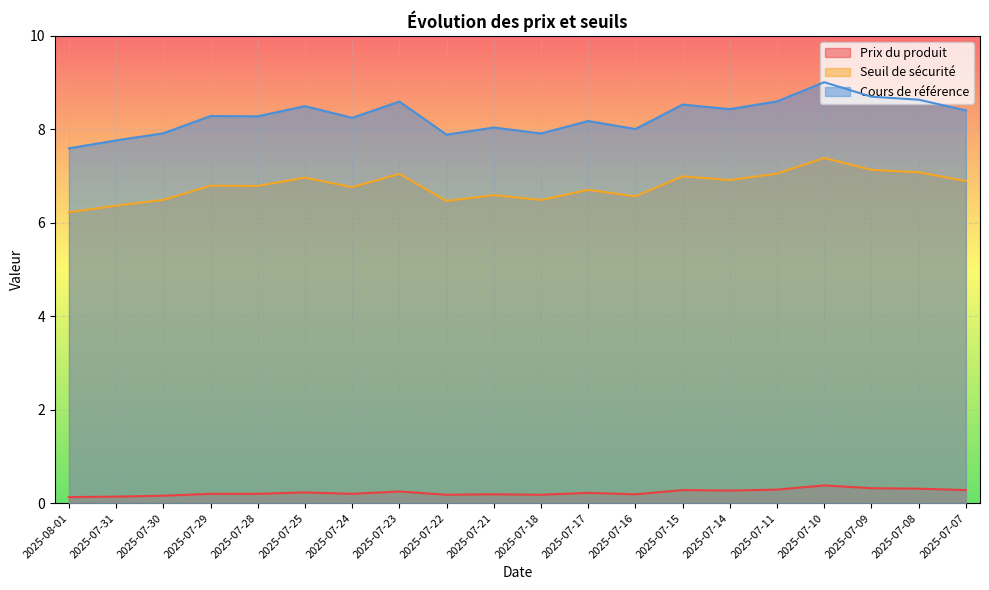

Reading left to right, what are all the values shown in this chart?

Prix du produit: 2025-08-01=0.1	2025-07-31=0.1	2025-07-30=0.2	2025-07-29=0.2	2025-07-28=0.2	2025-07-25=0.2	2025-07-24=0.2	2025-07-23=0.2	2025-07-22=0.2	2025-07-21=0.2	2025-07-18=0.2	2025-07-17=0.2	2025-07-16=0.2	2025-07-15=0.3	2025-07-14=0.3	2025-07-11=0.3	2025-07-10=0.4	2025-07-09=0.3	2025-07-08=0.3	2025-07-07=0.3
Seuil de sécurité: 2025-08-01=6.2	2025-07-31=6.4	2025-07-30=6.5	2025-07-29=6.8	2025-07-28=6.8	2025-07-25=7.0	2025-07-24=6.8	2025-07-23=7.0	2025-07-22=6.5	2025-07-21=6.6	2025-07-18=6.5	2025-07-17=6.7	2025-07-16=6.6	2025-07-15=7.0	2025-07-14=6.9	2025-07-11=7.1	2025-07-10=7.4	2025-07-09=7.1	2025-07-08=7.1	2025-07-07=6.9
Cours de référence: 2025-08-01=7.6	2025-07-31=7.8	2025-07-30=7.9	2025-07-29=8.3	2025-07-28=8.3	2025-07-25=8.5	2025-07-24=8.2	2025-07-23=8.6	2025-07-22=7.9	2025-07-21=8.0	2025-07-18=7.9	2025-07-17=8.2	2025-07-16=8.0	2025-07-15=8.5	2025-07-14=8.4	2025-07-11=8.6	2025-07-10=9.0	2025-07-09=8.7	2025-07-08=8.6	2025-07-07=8.4